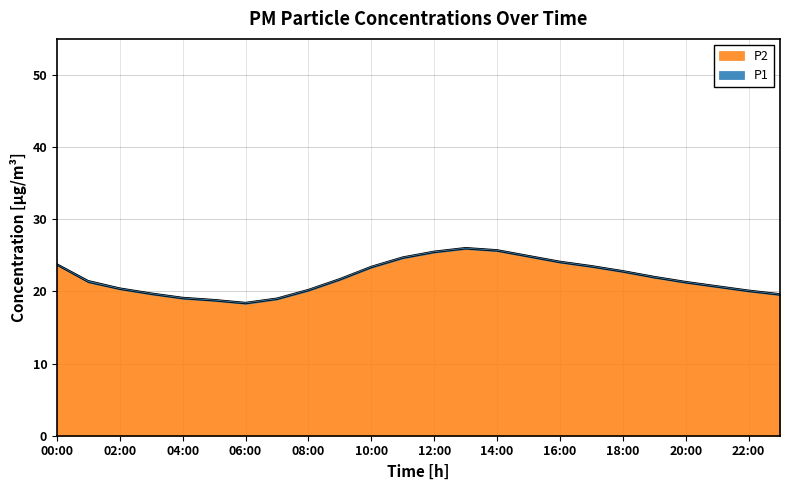

In P1, how many points are lower than both neighbors (excluding endpoints)?

1